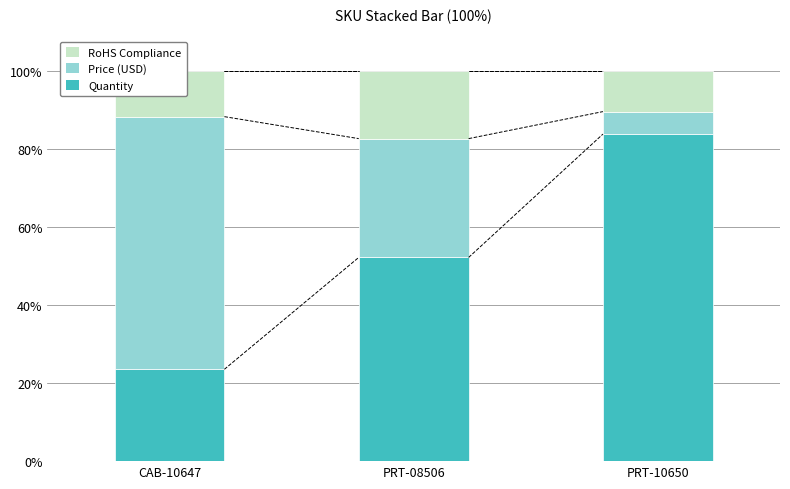

True or false: Quantity has a value of 31.6 at PRT-10650.

False